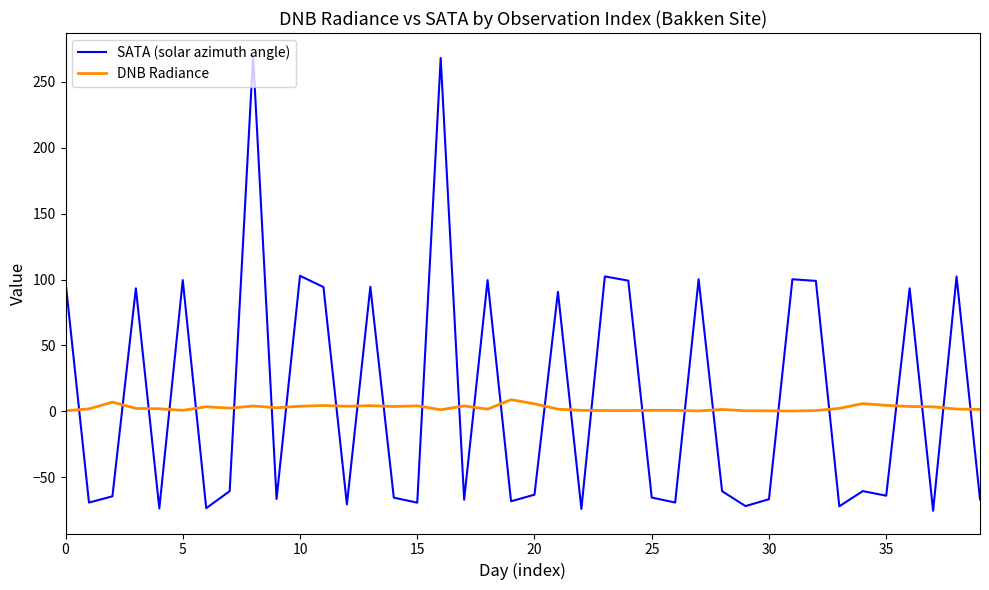

Does the chart have visible grid lines?

No